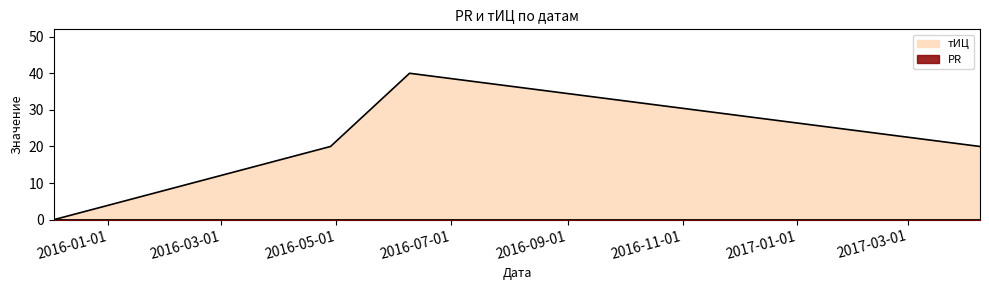

What is the label of the 1st point from the left?

2015-12-03